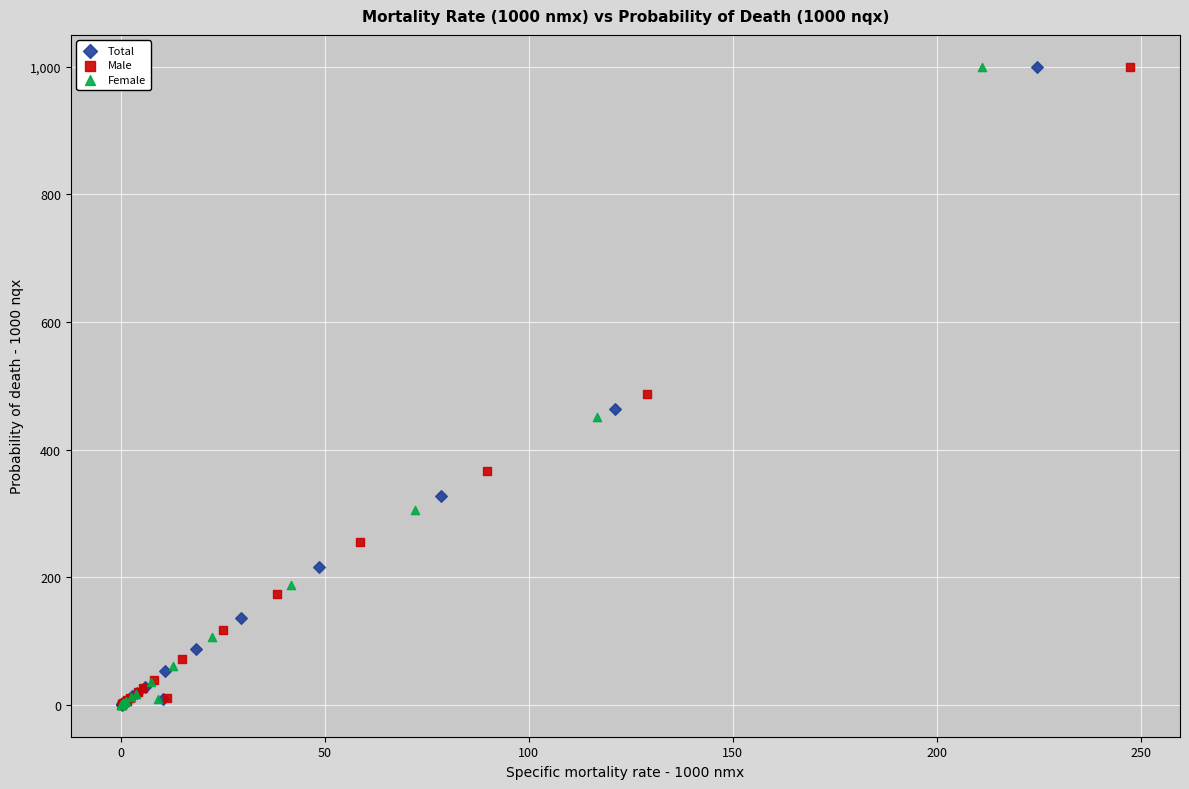

Which series has the widest spread of Y values?

Female